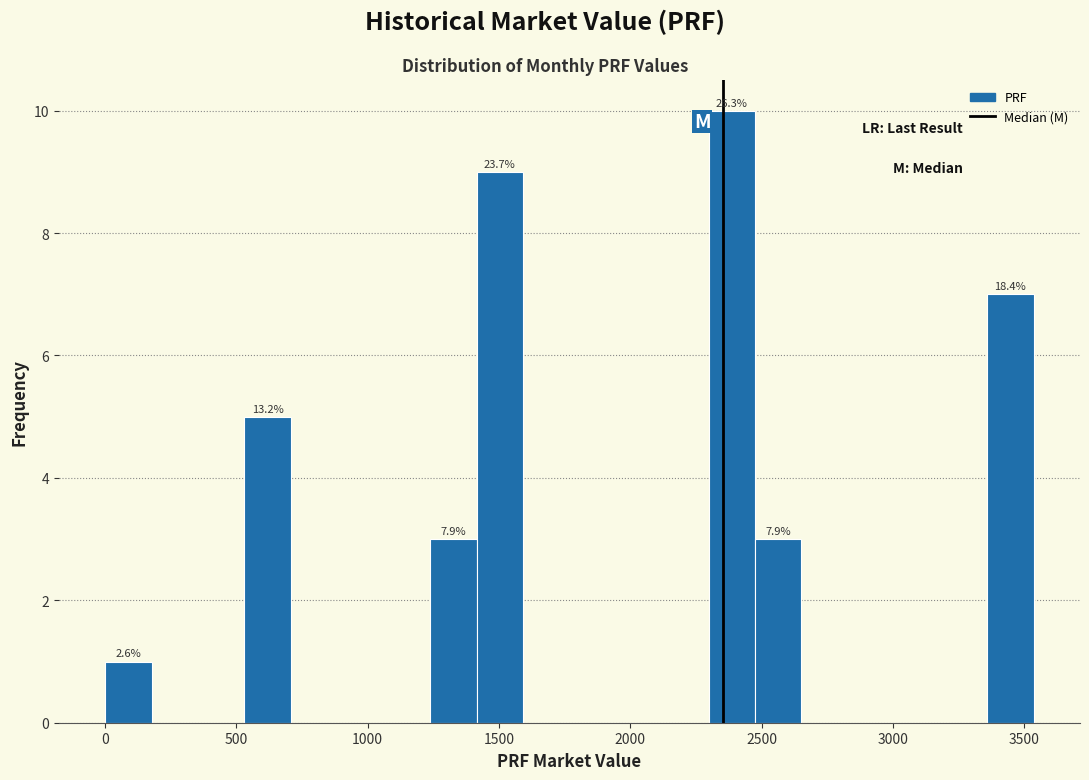

Read against the x-axis, roughly where is the centre of the tallest bar?

2400